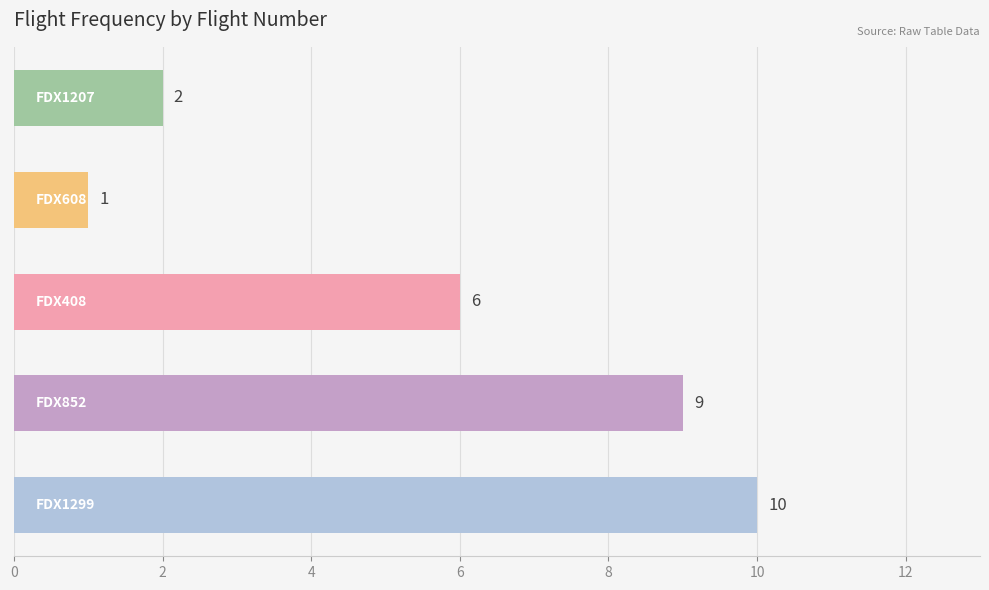

What is the difference between the second highest and minimum values?

8